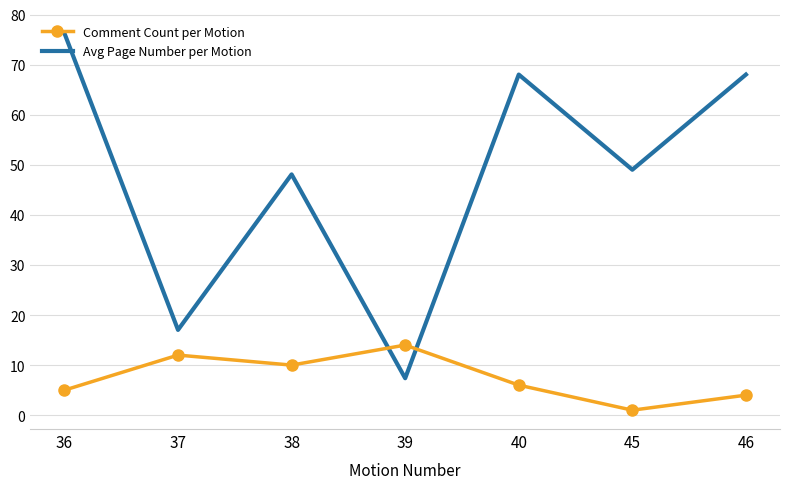

Between which two adjacent categories do Comment Count per Motion and Avg Page Number per Motion first intersect?

38 and 39